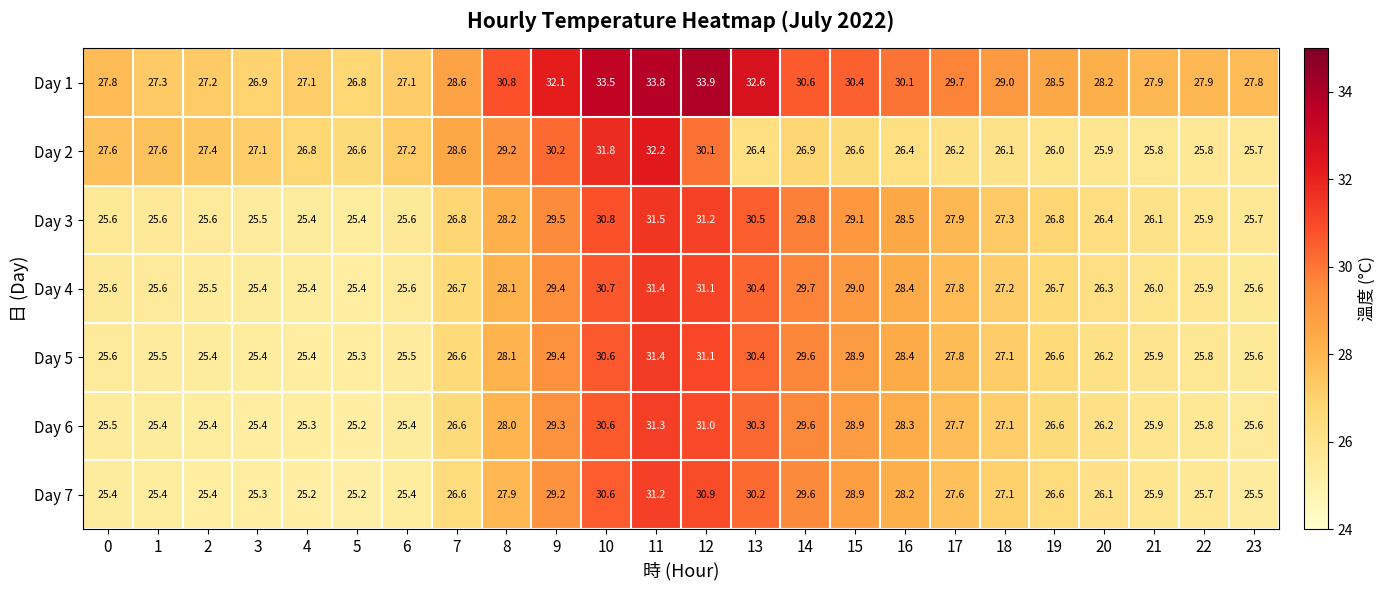

What is the sum of all Day 5 values?

657.6